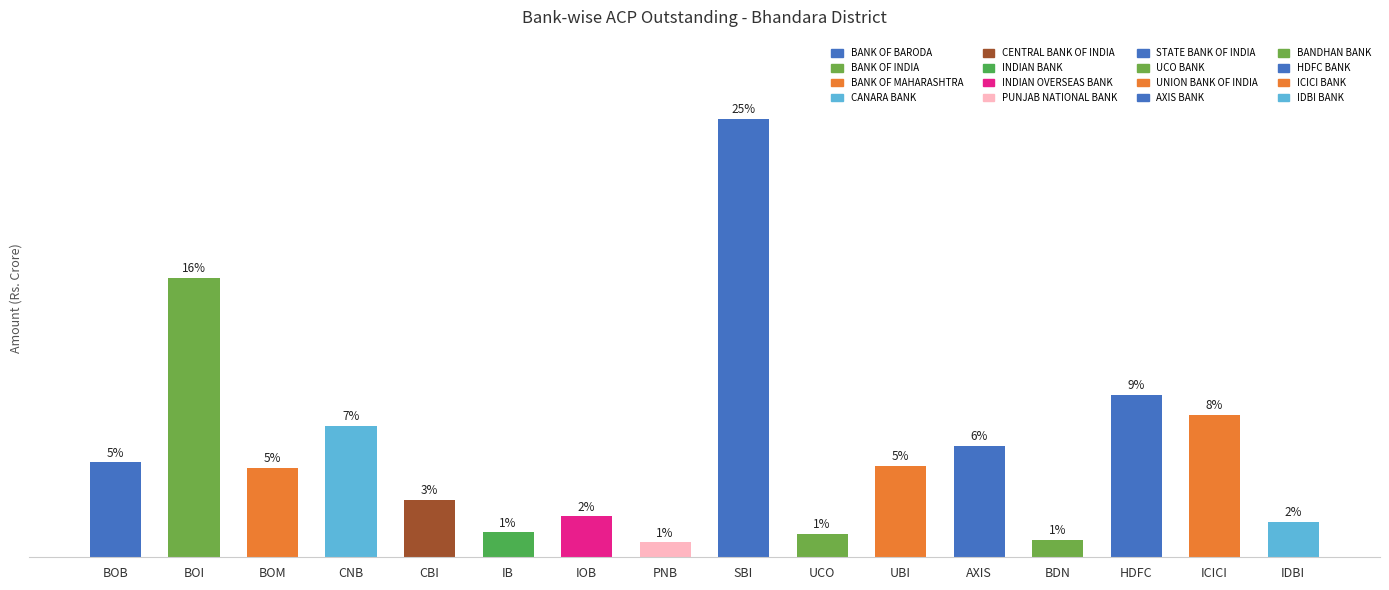

True or false: the data shows 19.2 at BDN.

False